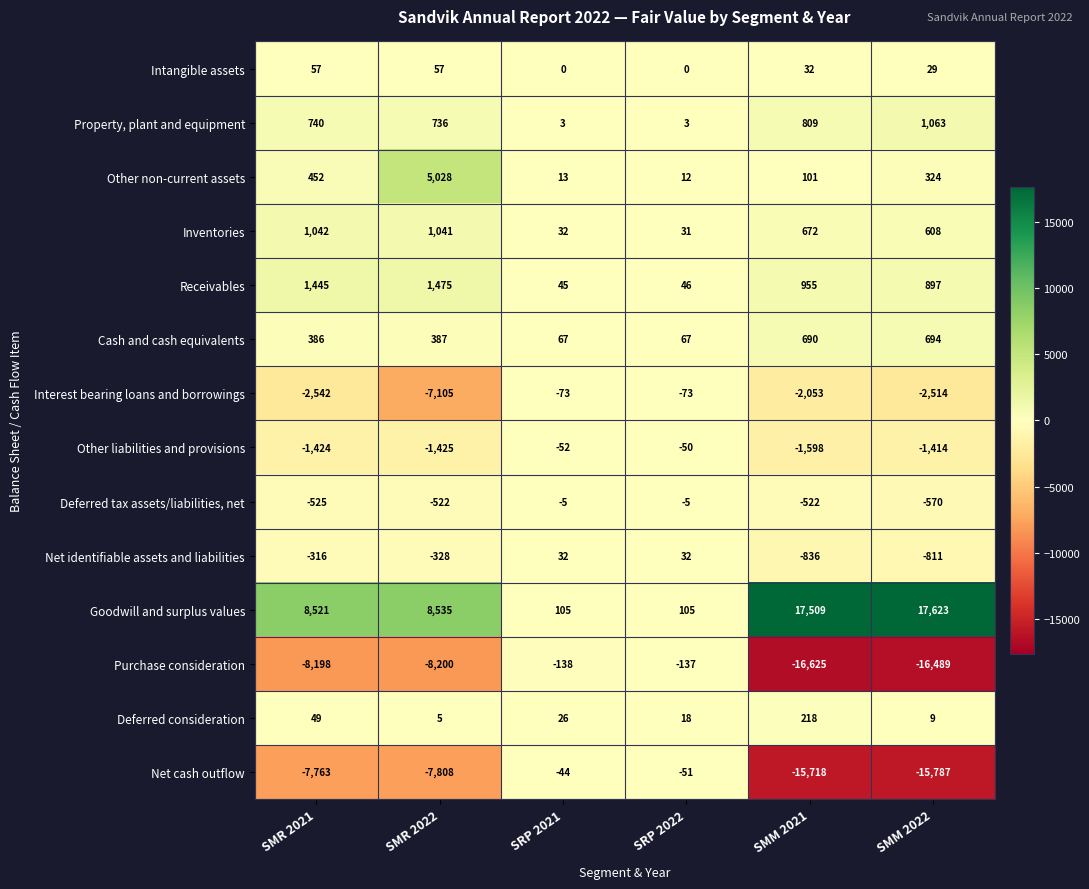

True or false: Other liabilities and provisions has a value of -1425 at SMR 2022.

True